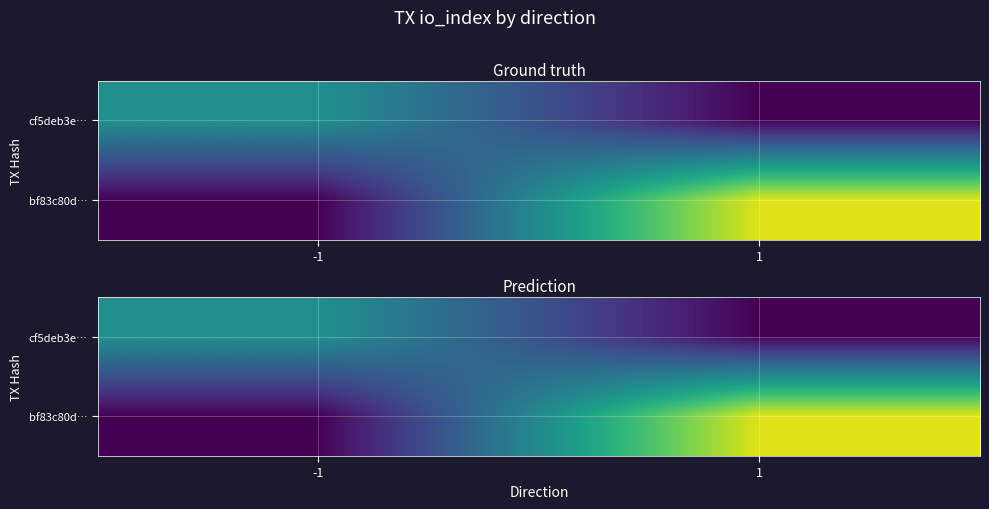

What value does the bf83c80d… series have at 1, to the nearest 5?

20